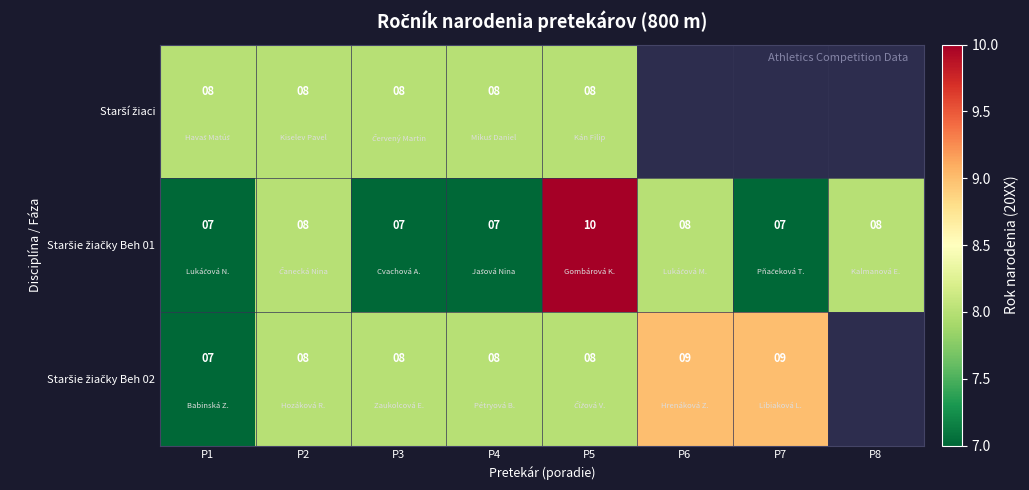

Which series has the largest range (max minus min)?

Staršie žiačky Beh 01